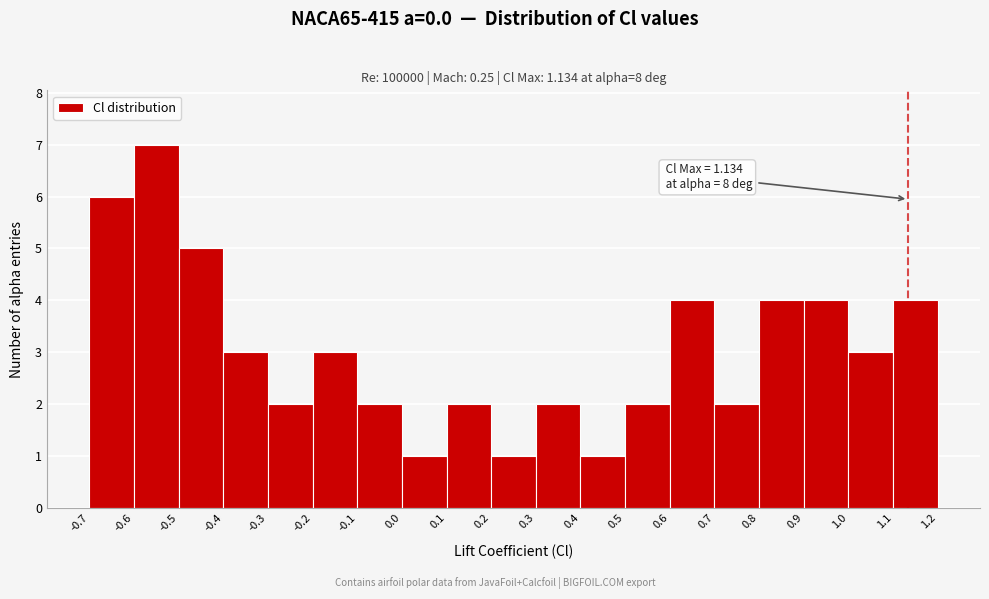

Over which range of the x-axis is the bar tallest?

-0.6 to -0.5